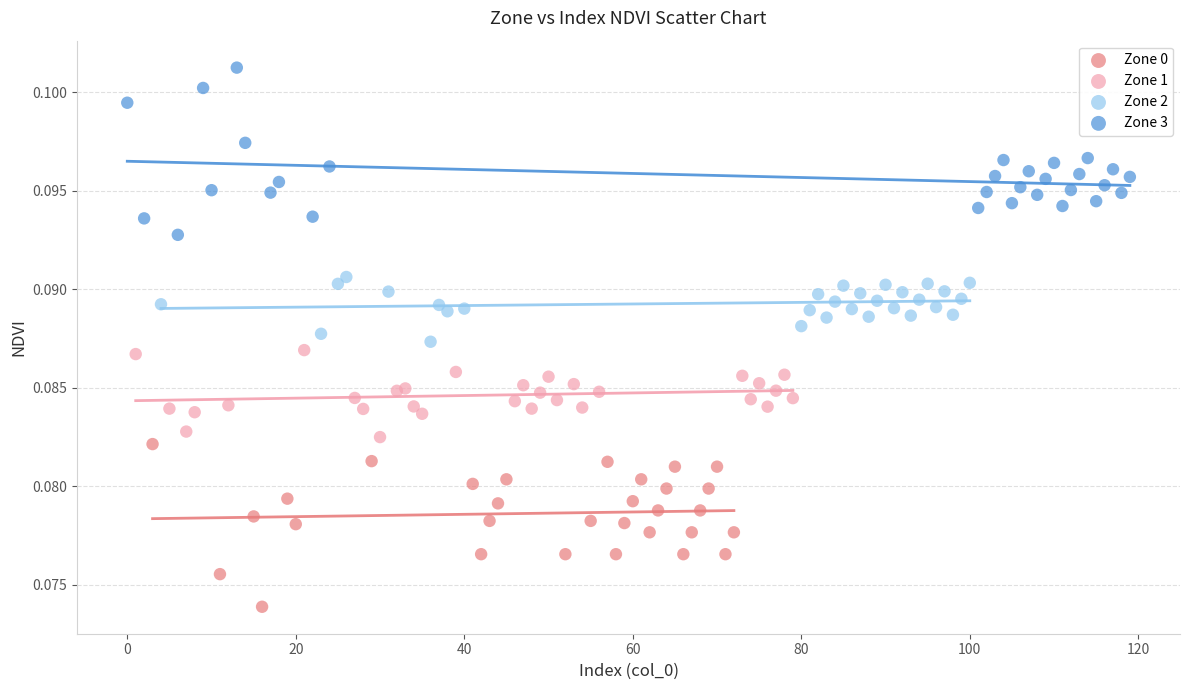

What are all the series names shown in the legend?

Zone 0, Zone 1, Zone 2, Zone 3